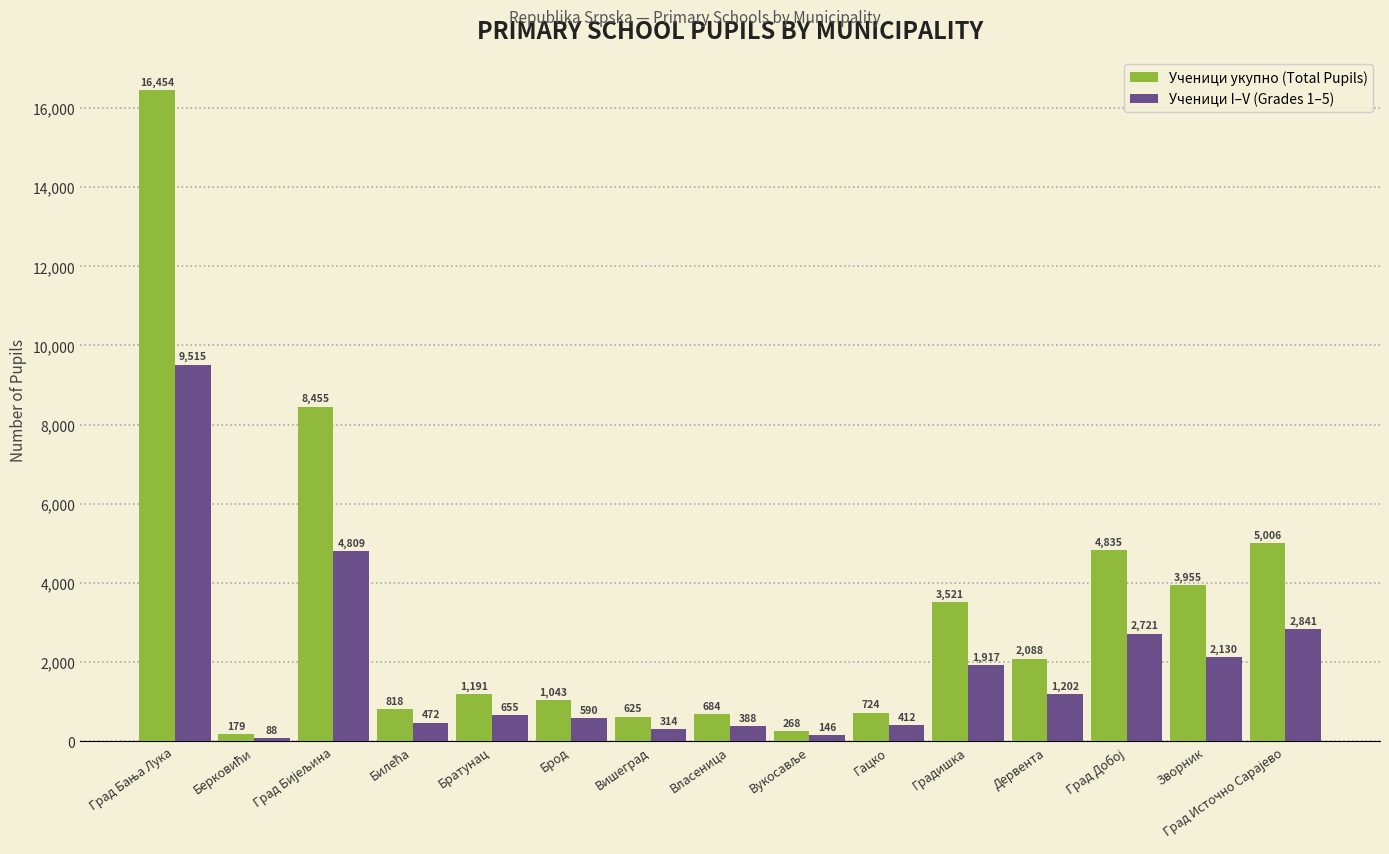

How many categories are shown in the chart?

15